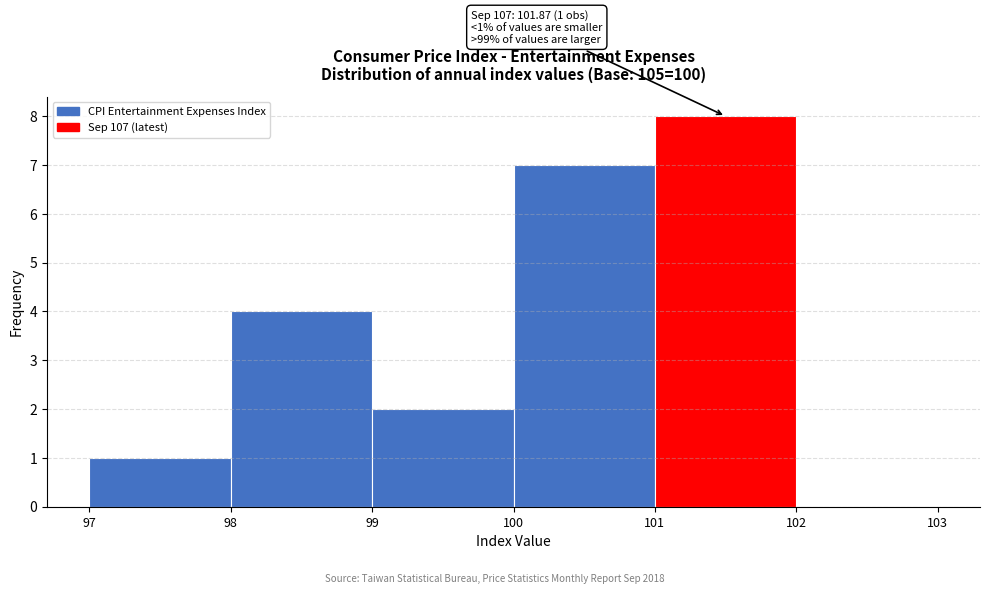

Over which range of the x-axis is the bar tallest?

101 to 102